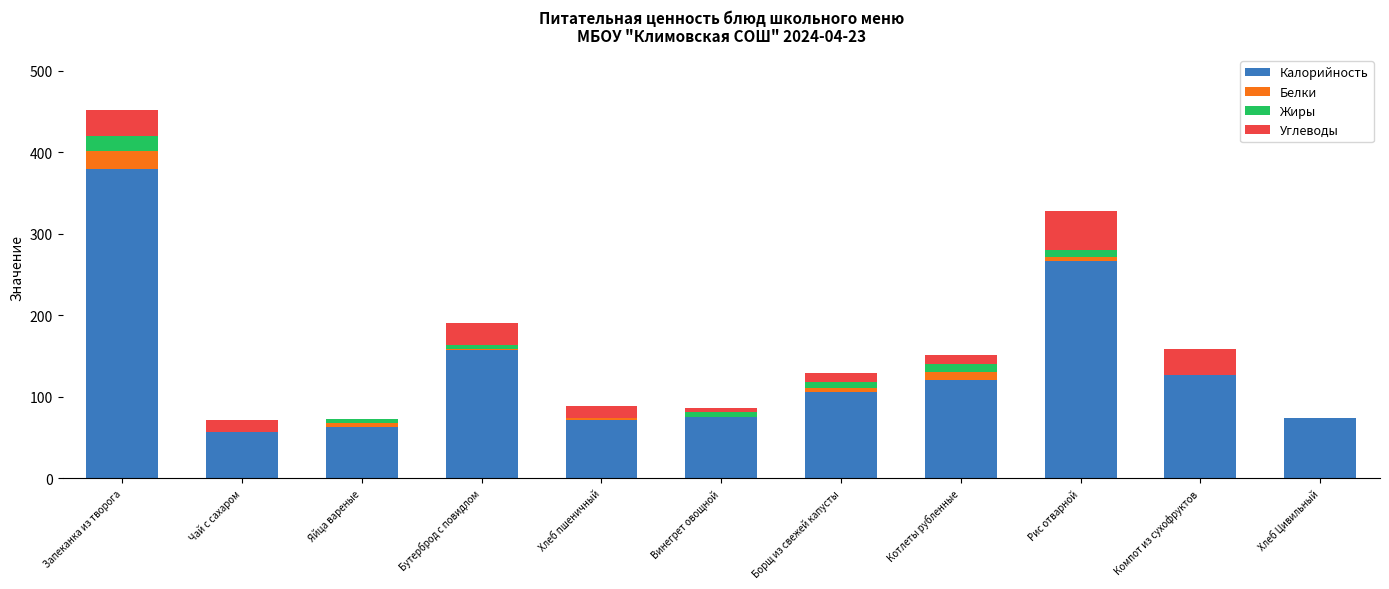

Where is Калорийность nearest to the value 218?

Рис отварной